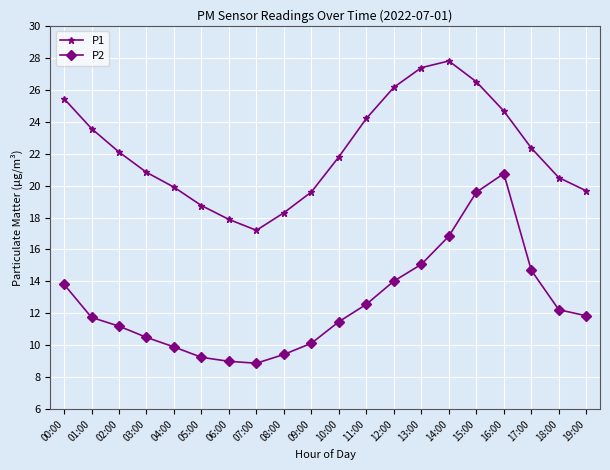

What value does the P1 series have at 17:00?

22.4